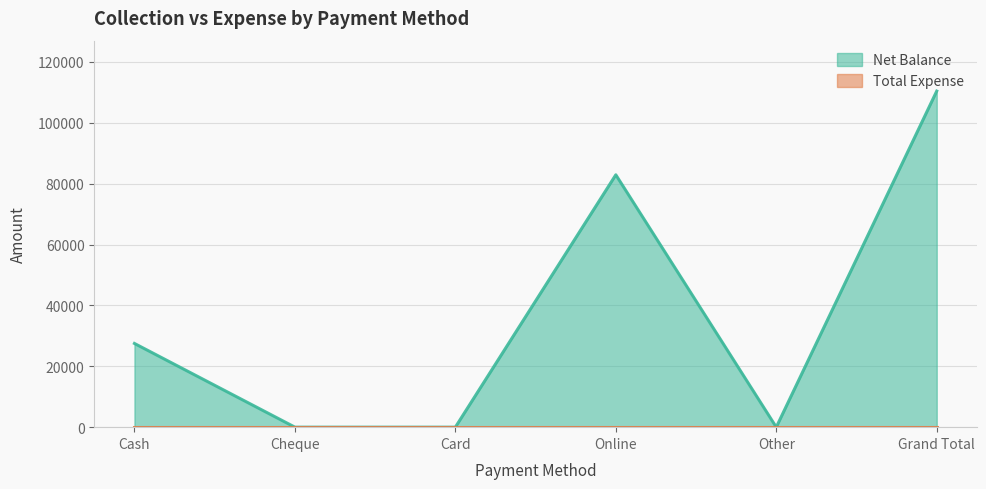

What is the difference between the values at Card and Cash?

27500